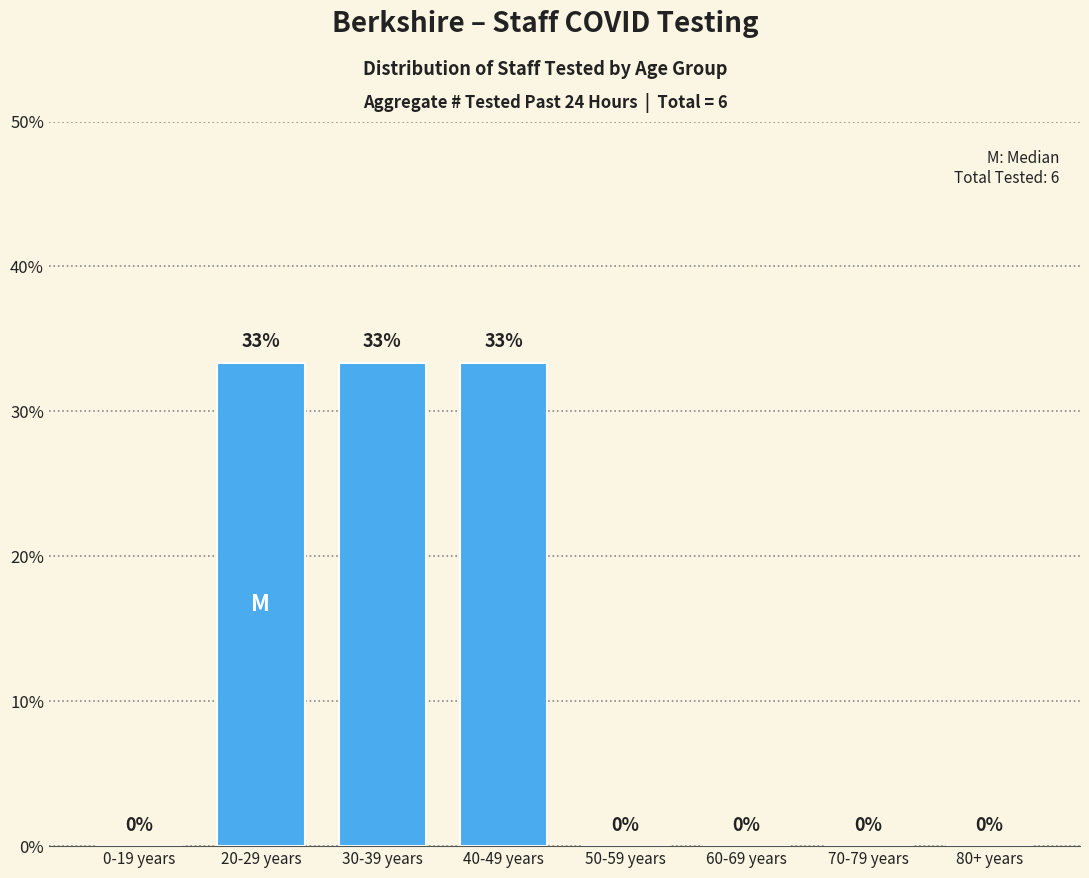

Which has a higher value, 0-19 years or 30-39 years?

30-39 years